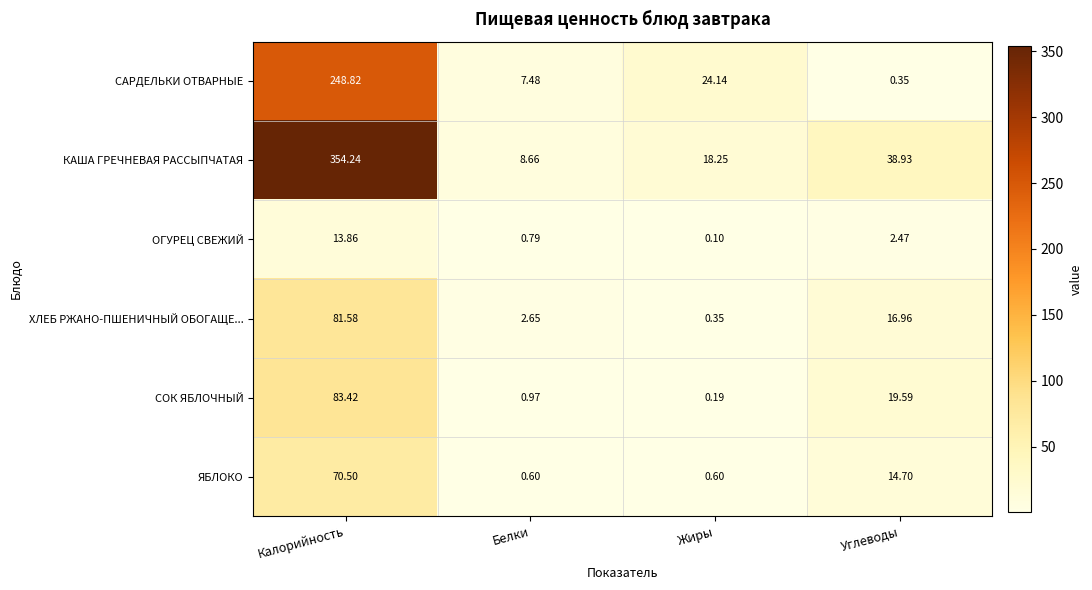

List the series in order of their peak value, highest first.

КАША ГРЕЧНЕВАЯ РАССЫПЧАТАЯ, САРДЕЛЬКИ ОТВАРНЫЕ, СОК ЯБЛОЧНЫЙ, ХЛЕБ РЖАНО-ПШЕНИЧНЫЙ ОБОГАЩЕ..., ЯБЛОКО, ОГУРЕЦ СВЕЖИЙ